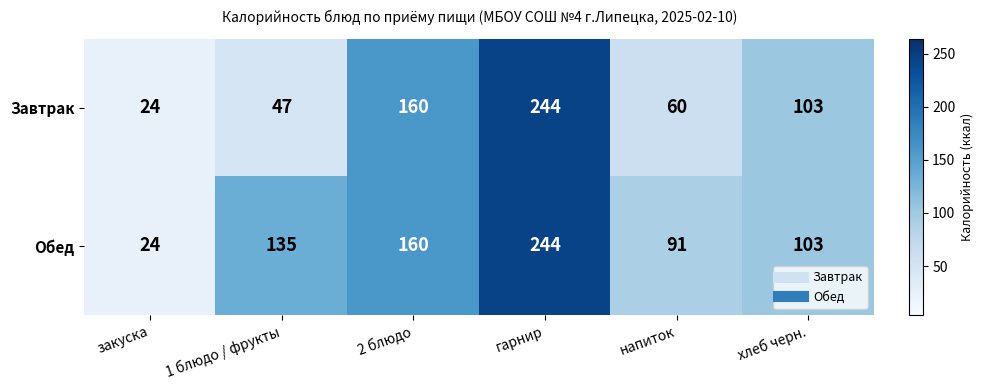

How many series are shown in this chart?

2